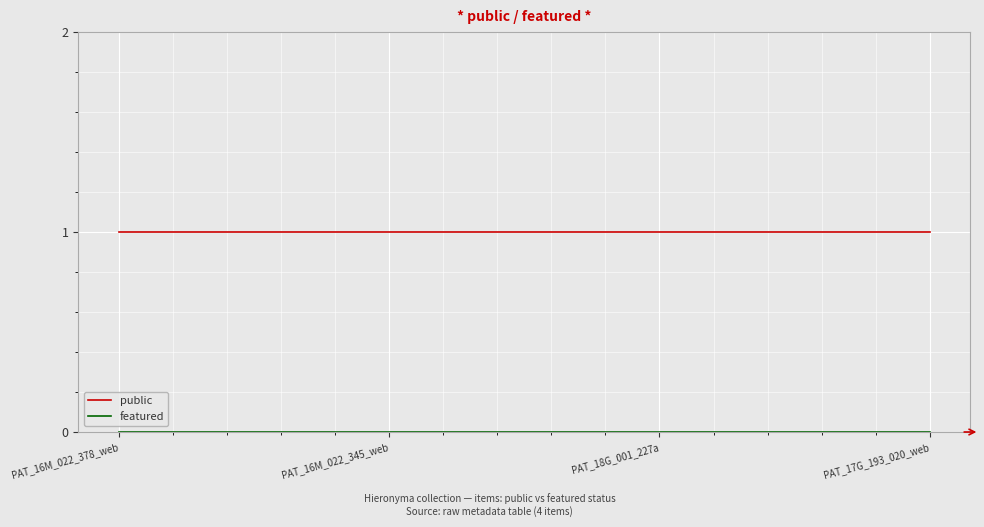

What is the sum of all public values?

4